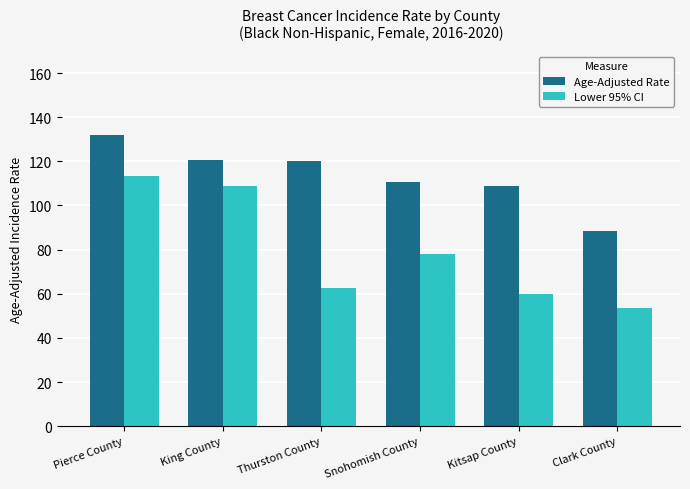

What is the label of the 3rd bar from the left?

Thurston County